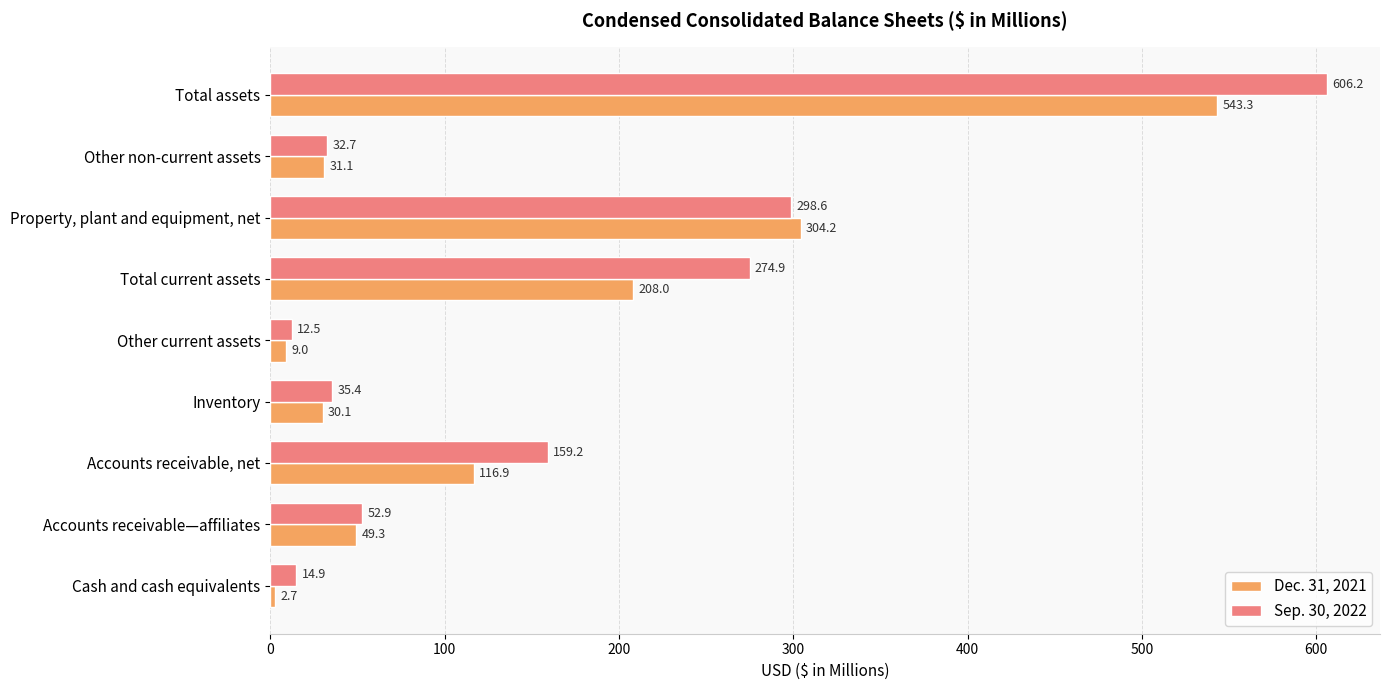

What is the difference between the second highest and minimum values in the Sep. 30, 2022 series?

286.1